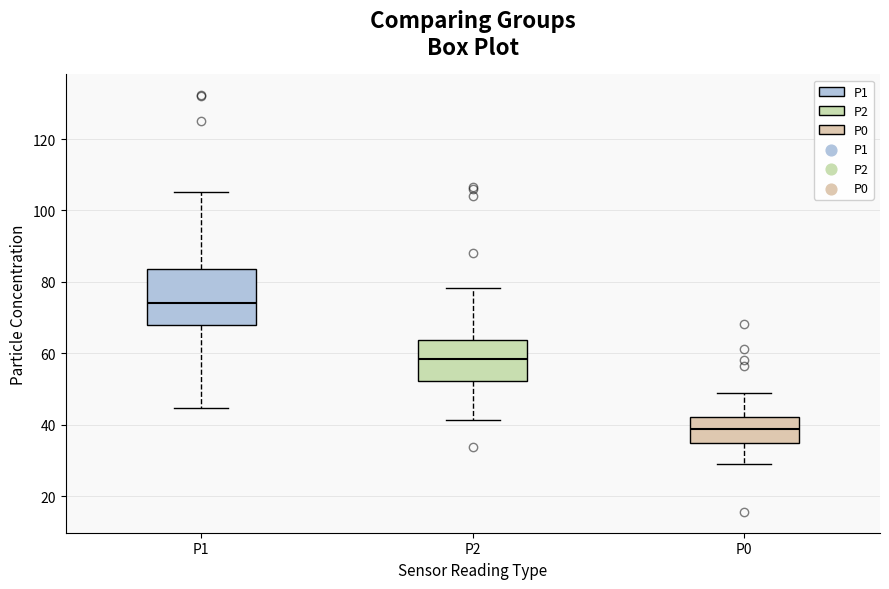

Reading left to right, read every box against the y-axis: the position of its median line, the range the box covers, and the ends of its whiskers. The values are not printed on the chart, so give them approximately, as read against the axis.

P1: median 74, box 68 to 84, whiskers 44 to 106
P2: median 58, box 52 to 64, whiskers 42 to 78
P0: median 38, box 34 to 42, whiskers 30 to 48